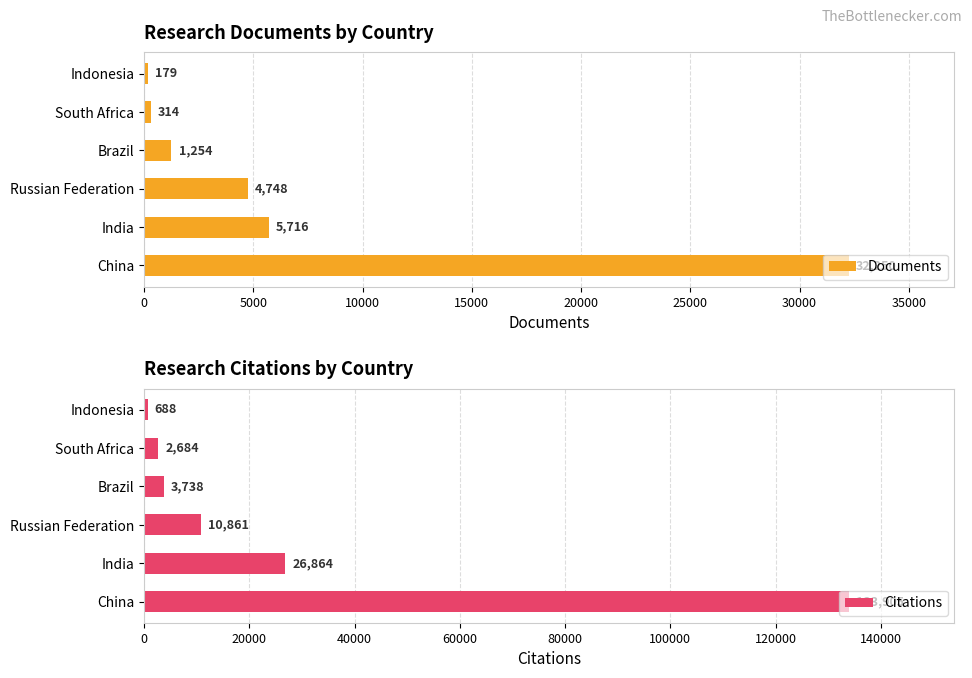

How many bars are there in each group?

2